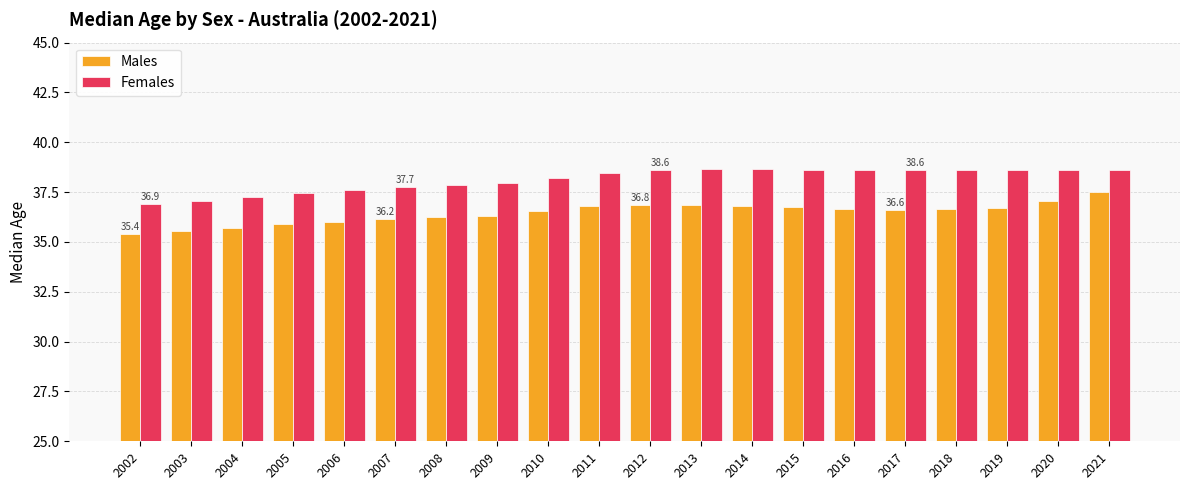

How many groups of bars are there?

20